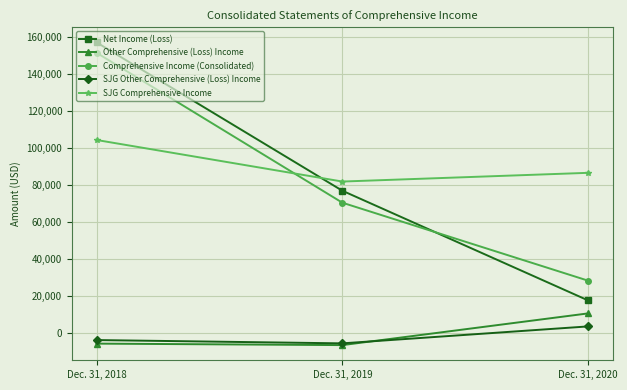

The SJG Comprehensive Income series shows 129526 at Dec. 31, 2020. True or false?

False